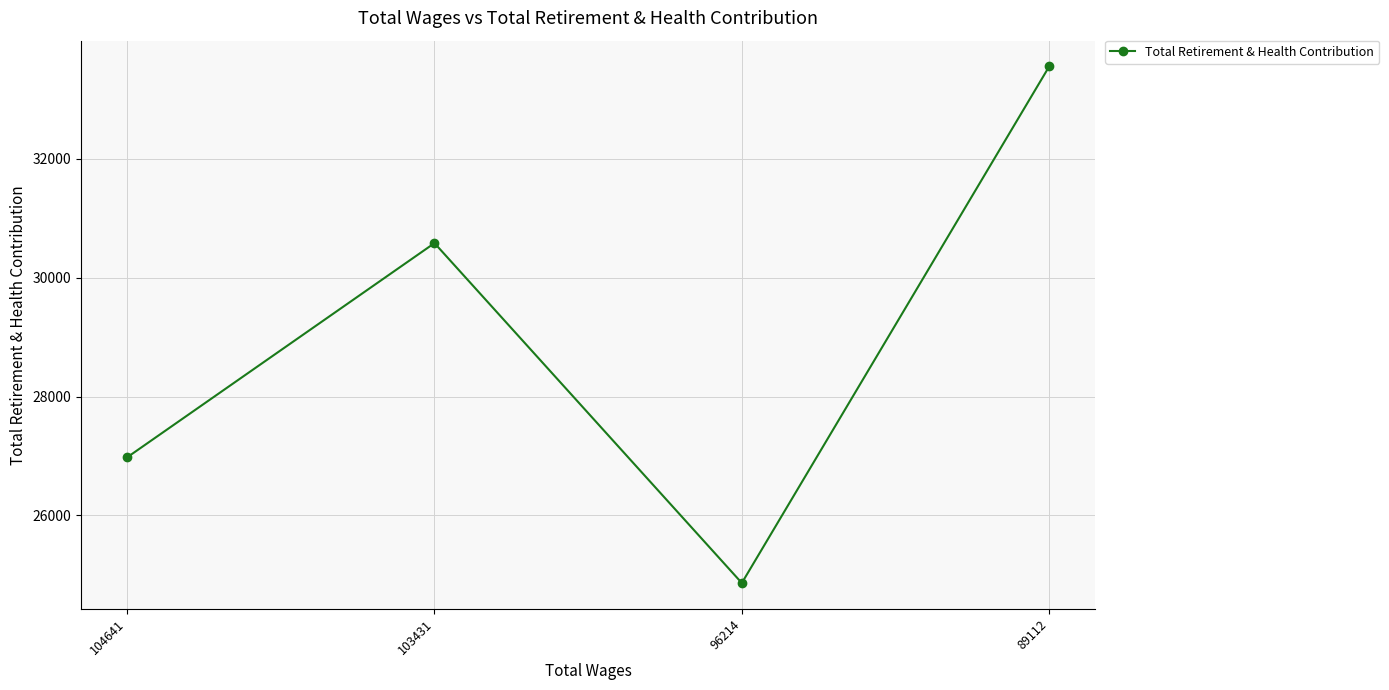

What value does the data have at 89112, to the nearest 100?

33600